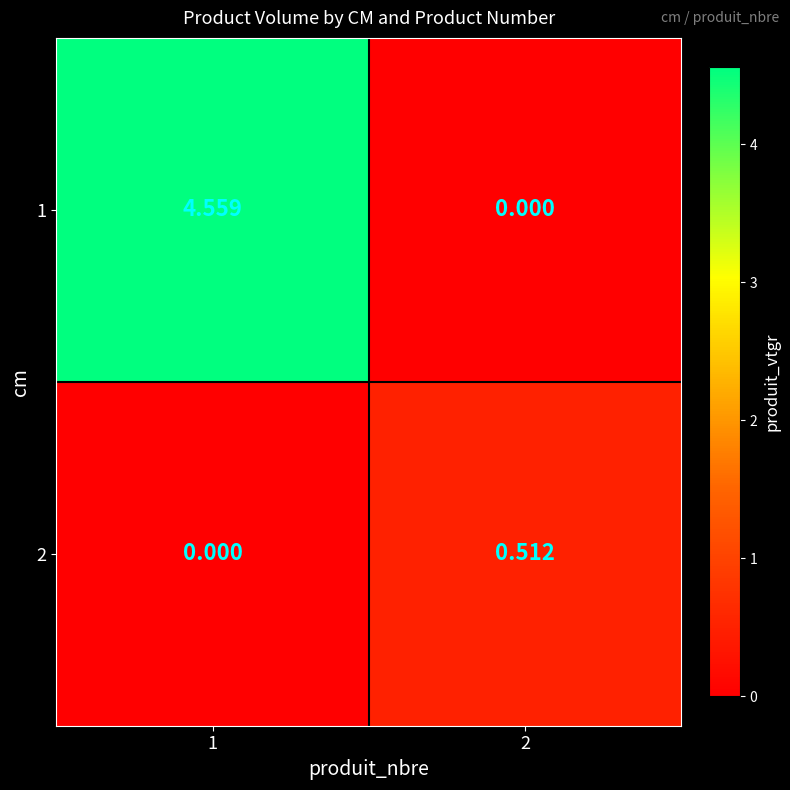

Which category has the lowest value across all series?

2